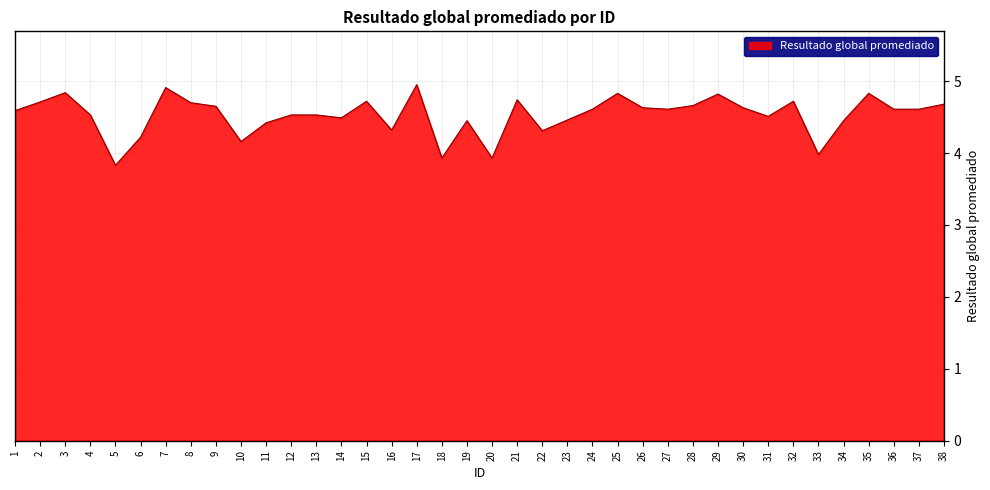

The value at 37 is 4.6. True or false?

True